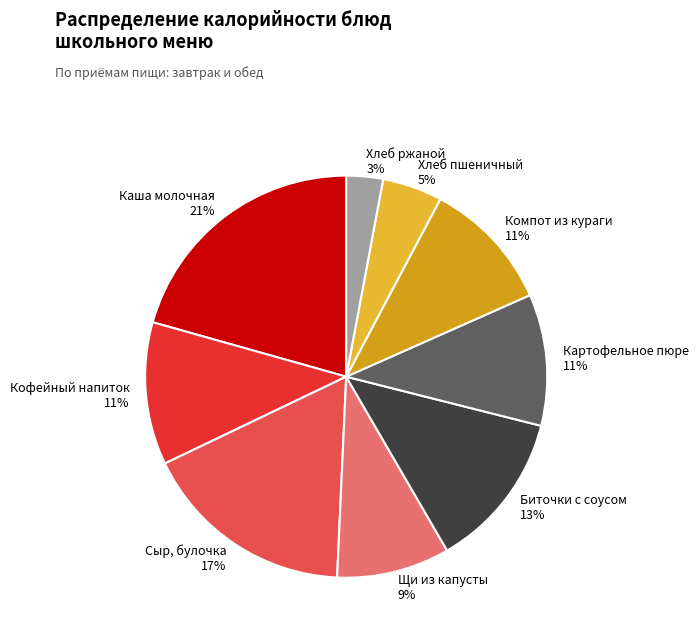

What is the ratio of the value at Щи из капусты to the value at Каша молочная?

0.4